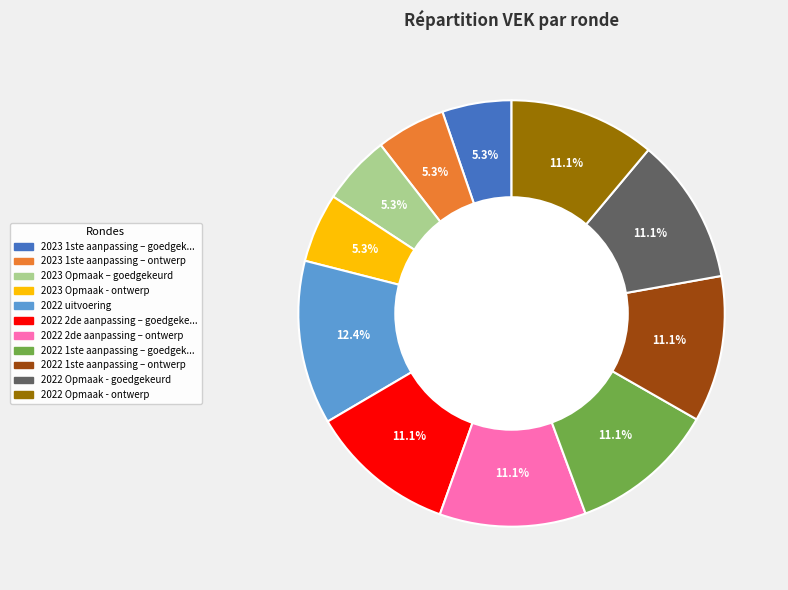

Does any single category account for the majority?

No